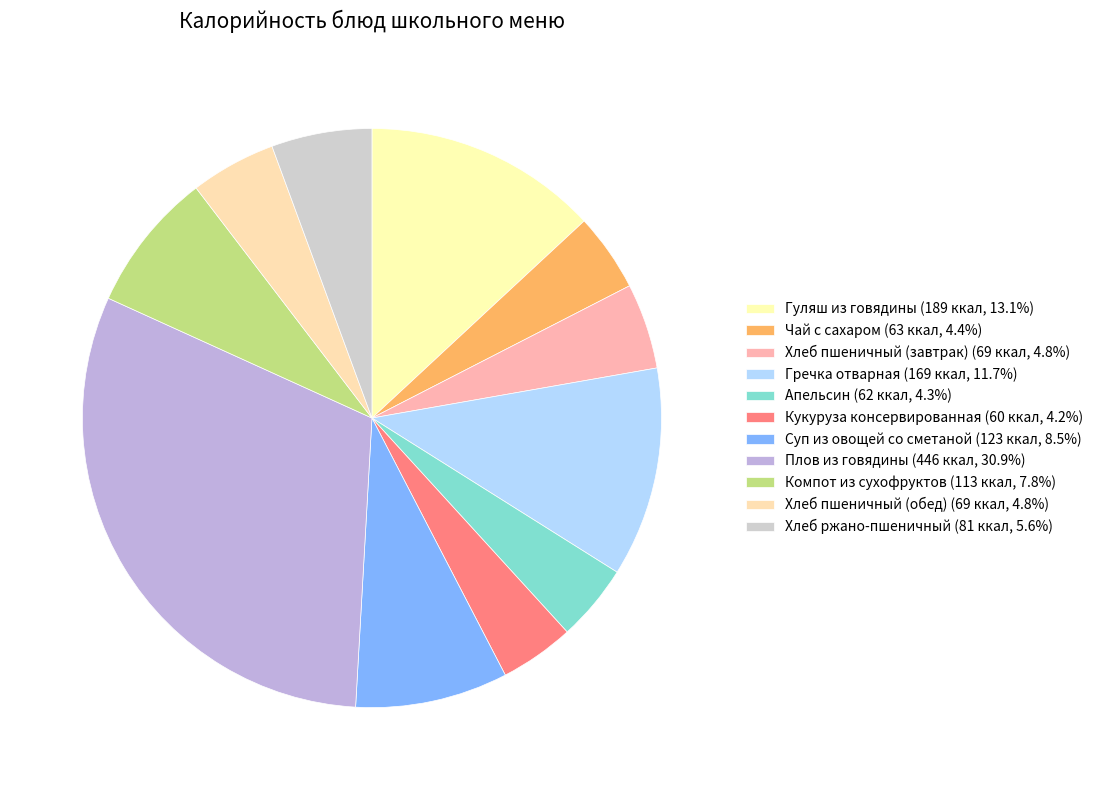

Which has a higher value, Компот из сухофруктов or Апельсин?

Компот из сухофруктов